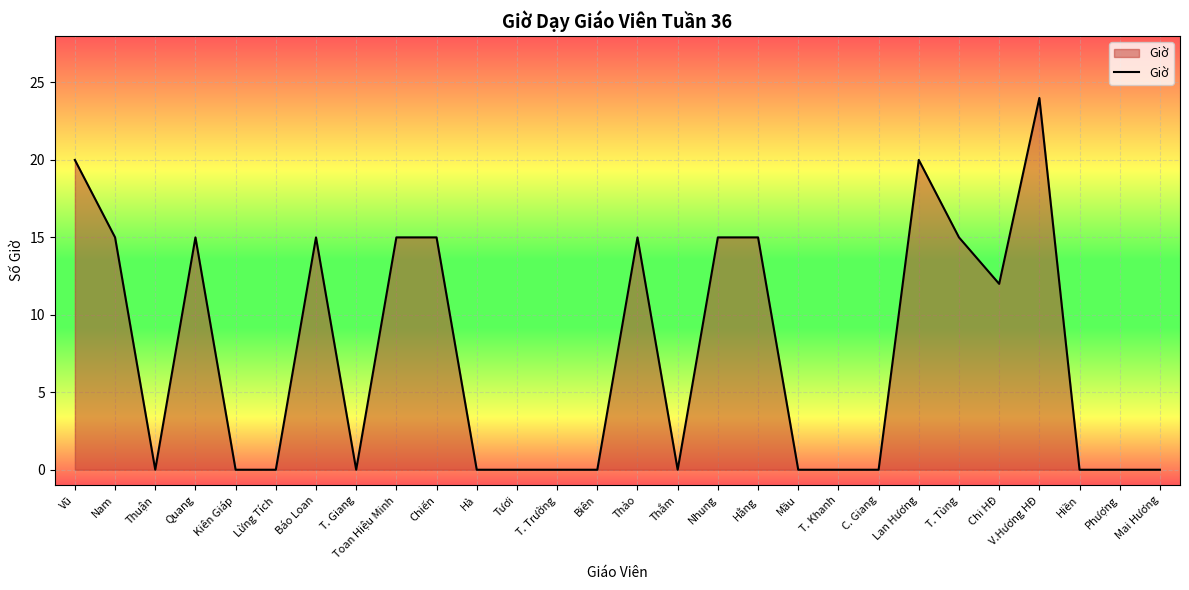

How many values are between 0 and 15?

25